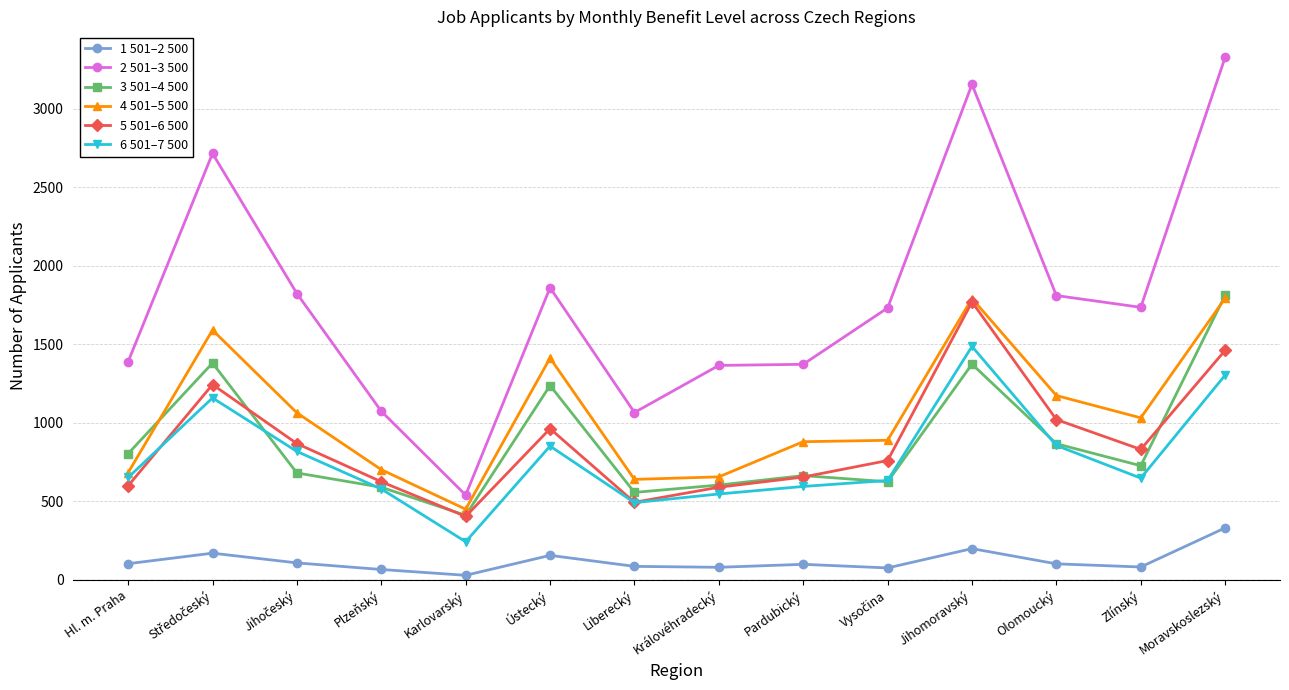

Between Ústecký and Moravskoslezský, which series saw the biggest shift?

2 501–3 500